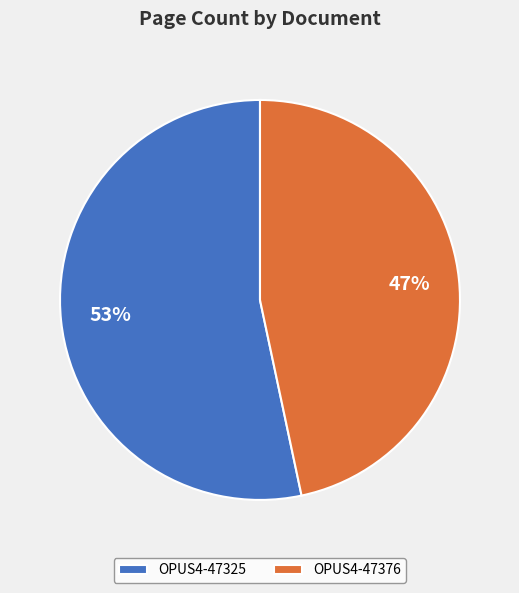

What percentage is the OPUS4-47325 slice, to the nearest percent?

53%